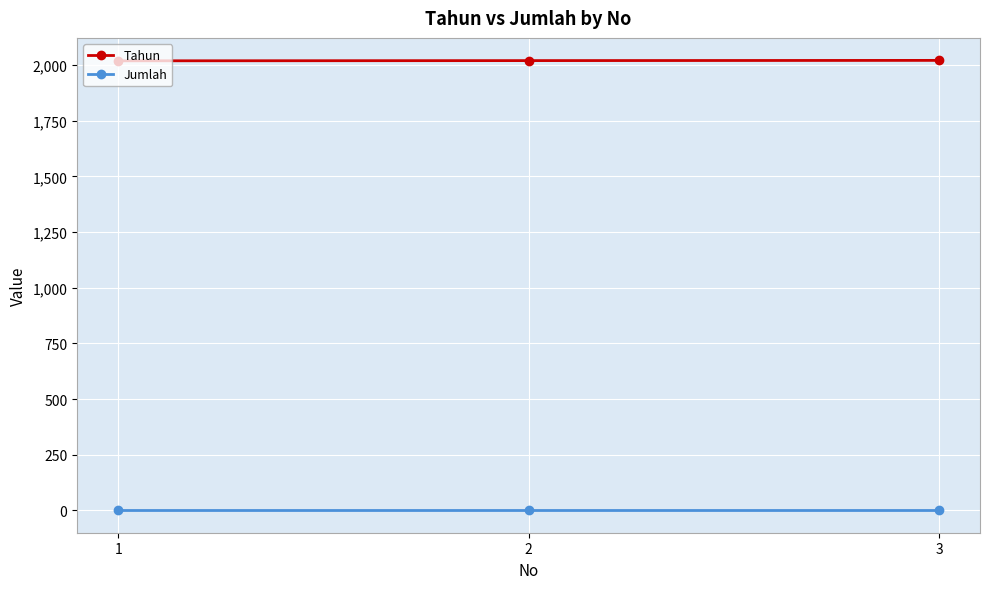

What is the greatest value displayed?

2021